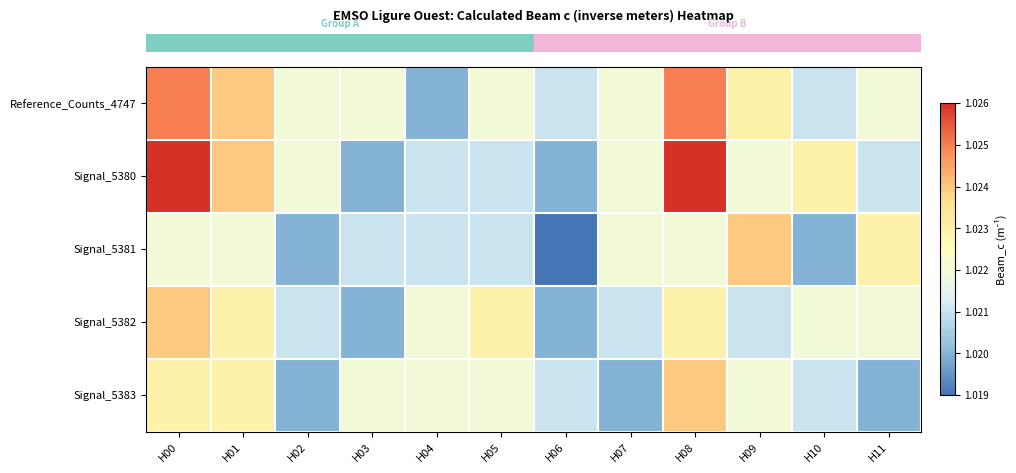

At which category does the chart reach its minimum across all series?

H06